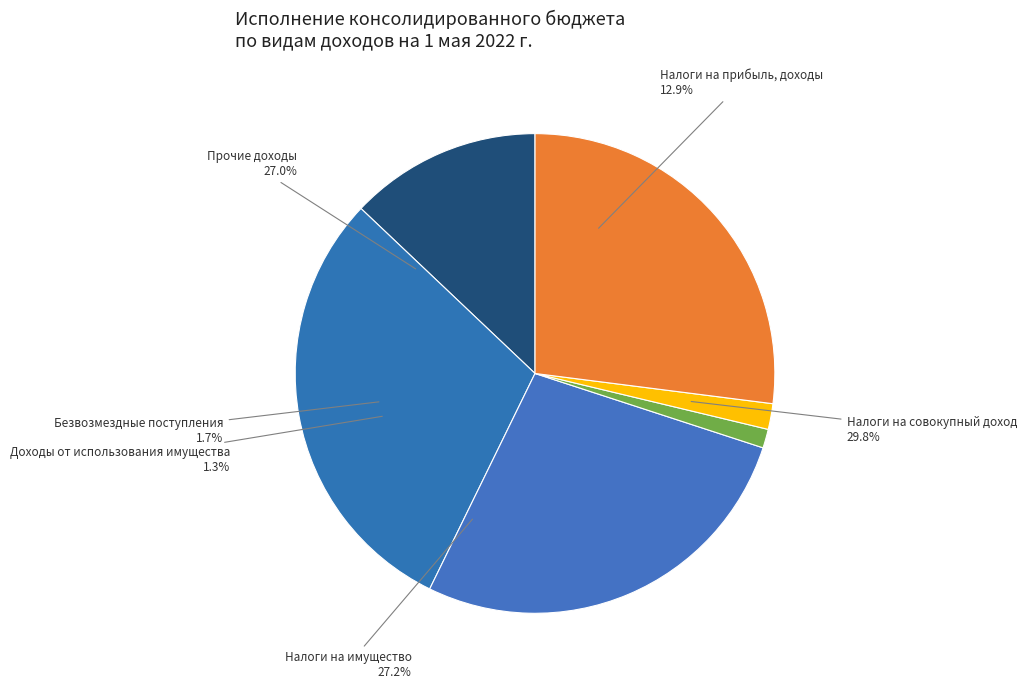

Which has a higher value, Прочие доходы or Налоги на совокупный доход?

Налоги на совокупный доход